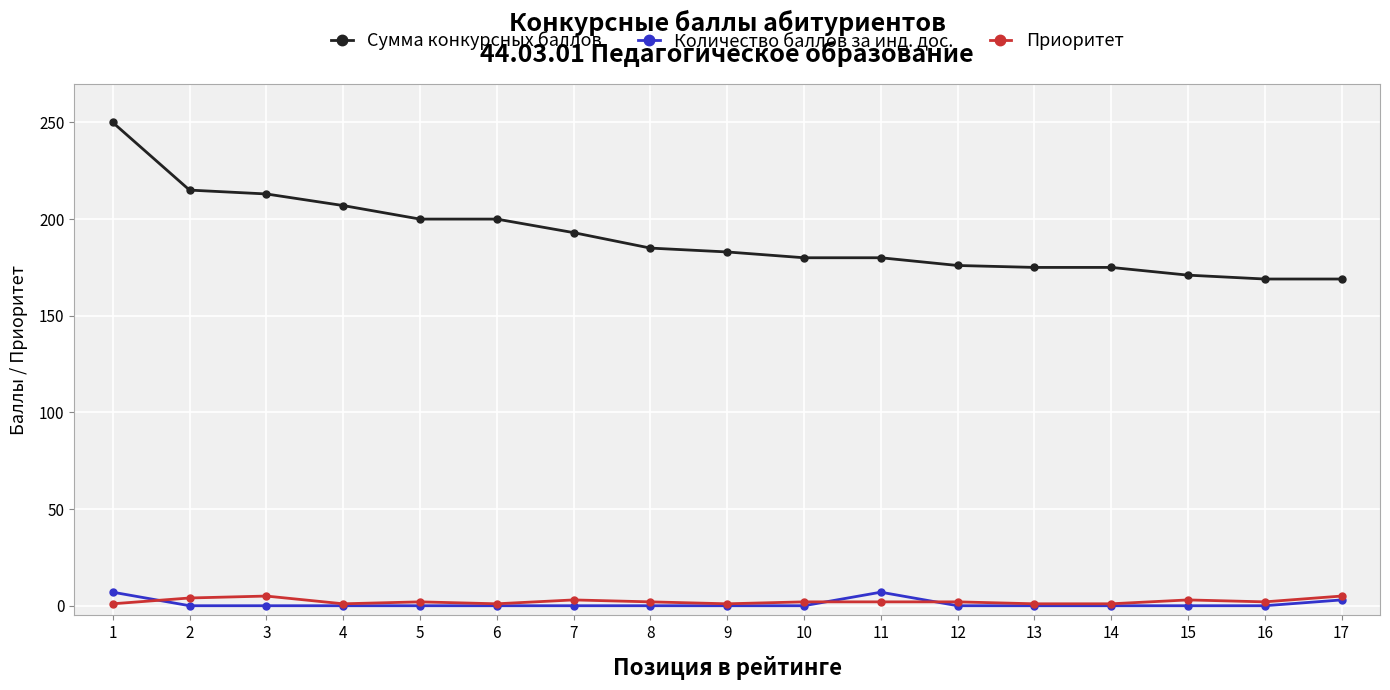

What is the highest value of the Сумма конкурсных баллов series?

250